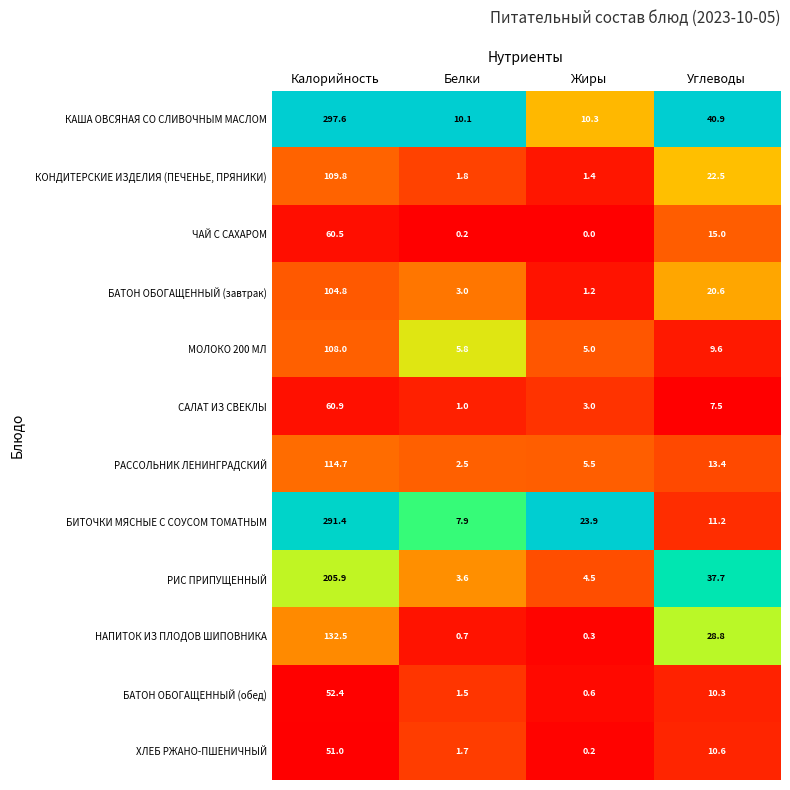

Rank the series by their maximum value, from highest to lowest.

КАША ОВСЯНАЯ СО СЛИВОЧНЫМ МАСЛОМ, БИТОЧКИ МЯСНЫЕ С СОУСОМ ТОМАТНЫМ, РИС ПРИПУЩЕННЫЙ, НАПИТОК ИЗ ПЛОДОВ ШИПОВНИКА, РАССОЛЬНИК ЛЕНИНГРАДСКИЙ, КОНДИТЕРСКИЕ ИЗДЕЛИЯ (ПЕЧЕНЬЕ, ПРЯНИКИ), МОЛОКО 200 МЛ, БАТОН ОБОГАЩЕННЫЙ (завтрак), САЛАТ ИЗ СВЕКЛЫ, ЧАЙ С САХАРОМ, БАТОН ОБОГАЩЕННЫЙ (обед), ХЛЕБ РЖАНО-ПШЕНИЧНЫЙ